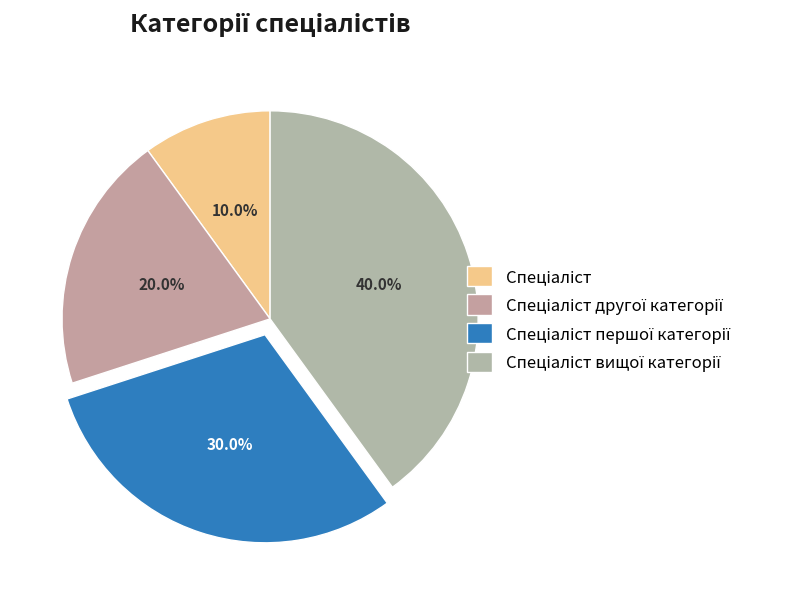

Approximately how many times larger is the value at Спеціаліст першої категорії compared to Спеціаліст другої категорії?

1.5